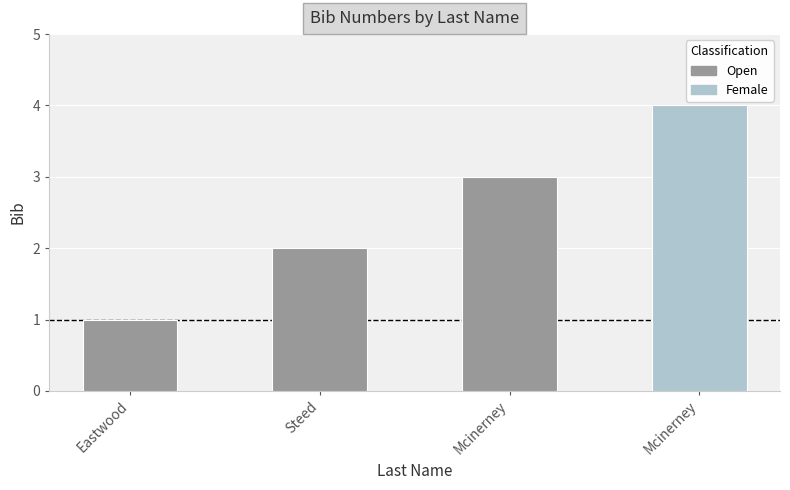

Which label corresponds to the largest value in the chart?

Mcinerney